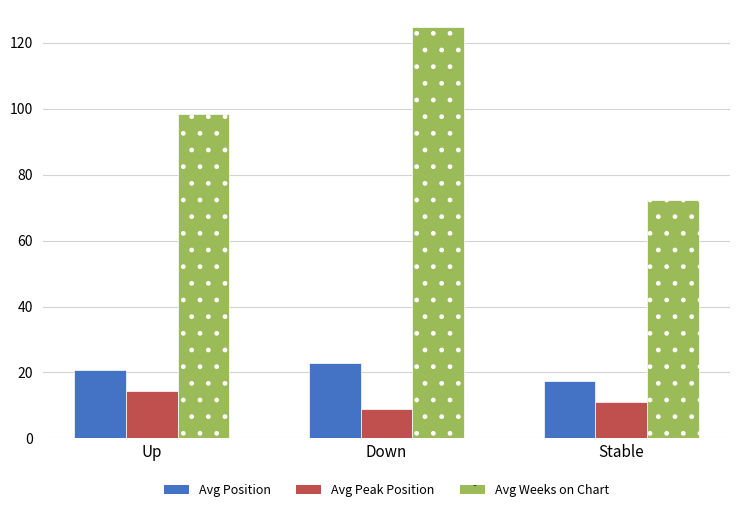

True or false: Avg Position has a value of 17.4 at Stable.

True